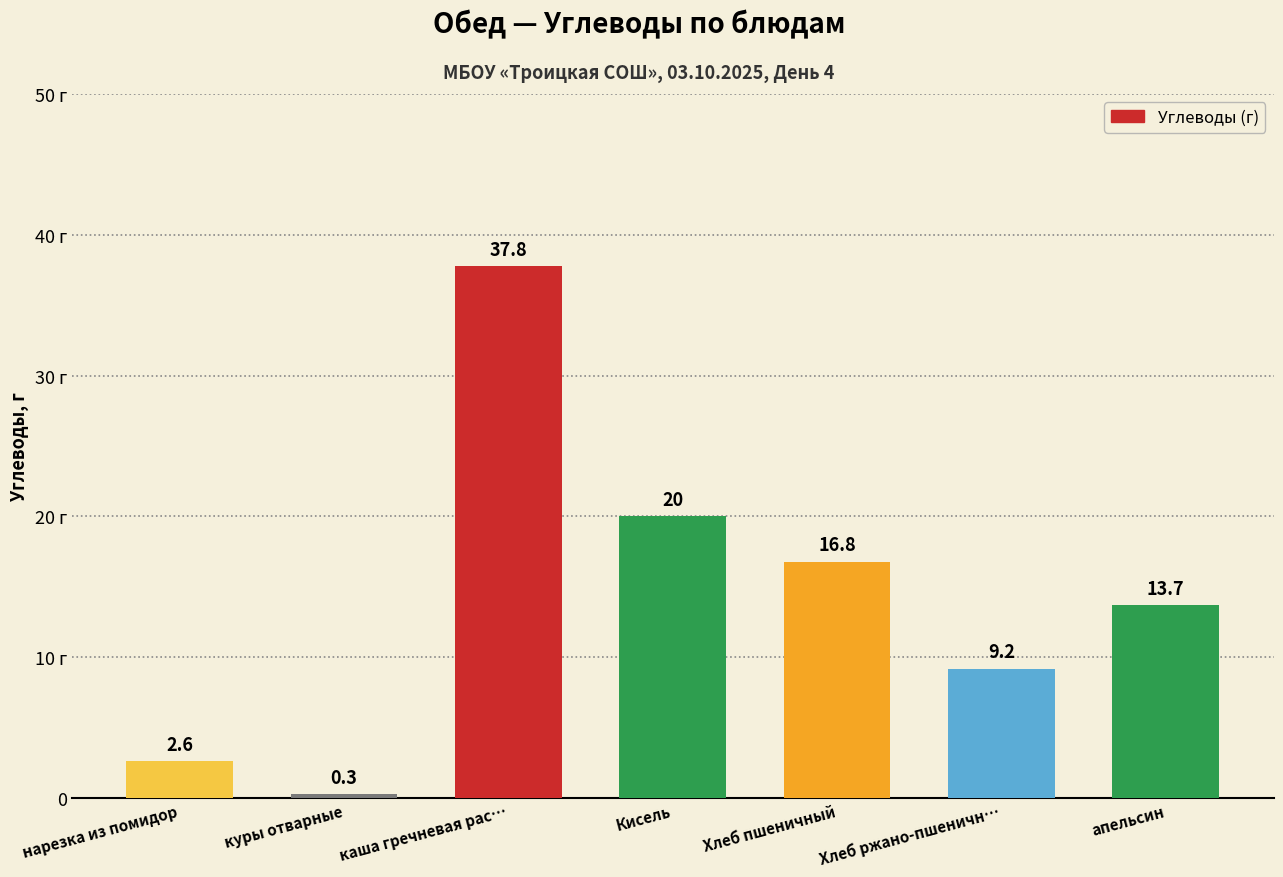

What is the label of the 4th bar from the left?

Кисель